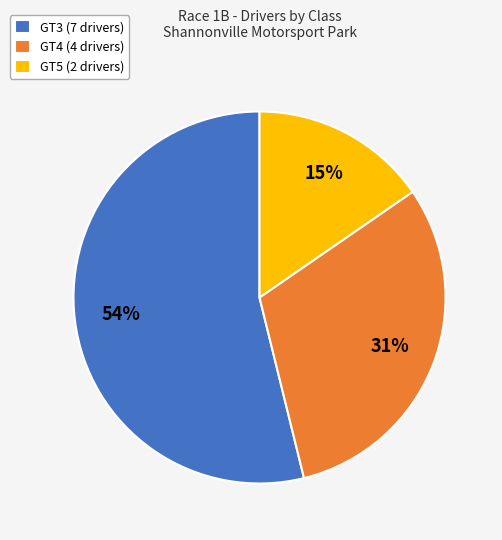

Count the number of slices in the pie.

3